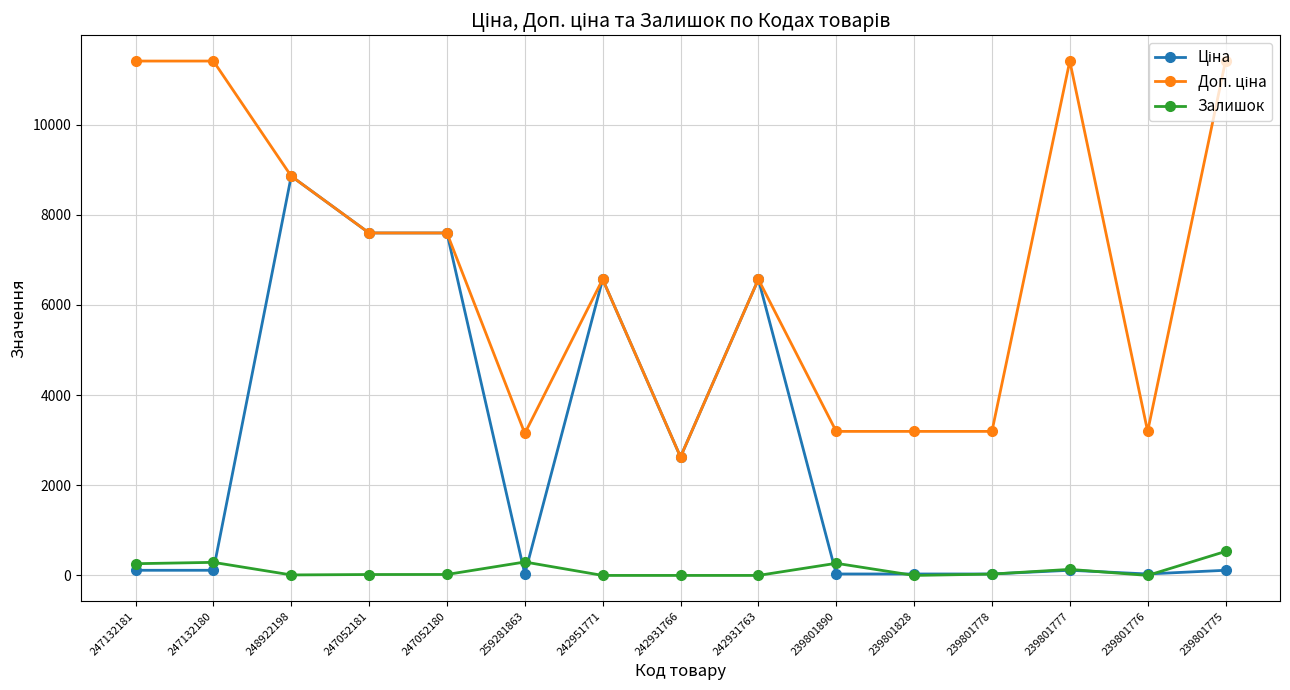

How many lines are shown in the chart?

3